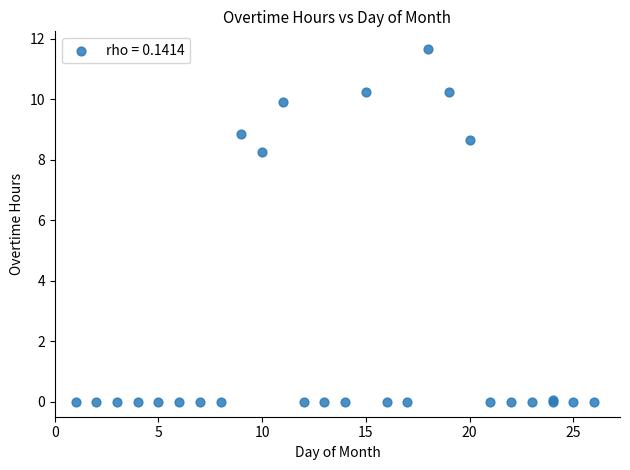

What Y value in the scatter plot is closest to 5?

8.3